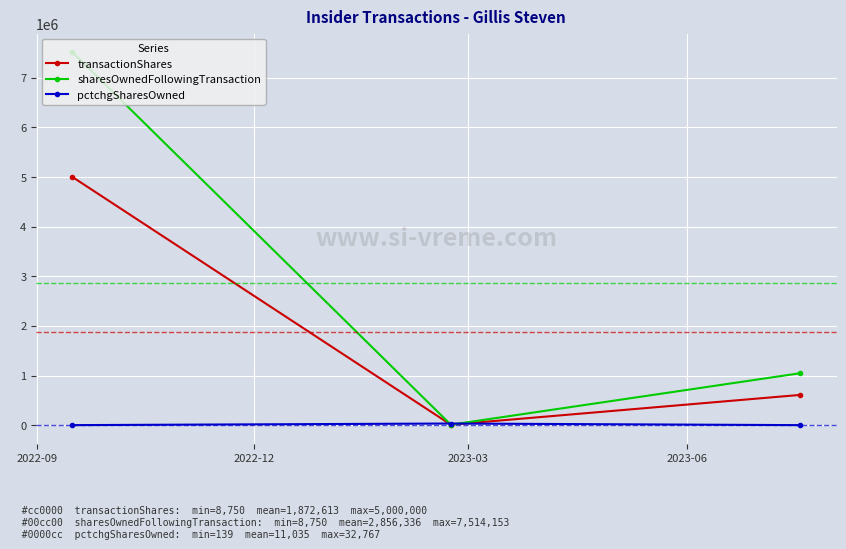

Which series has the widest spread of values?

sharesOwnedFollowingTransaction